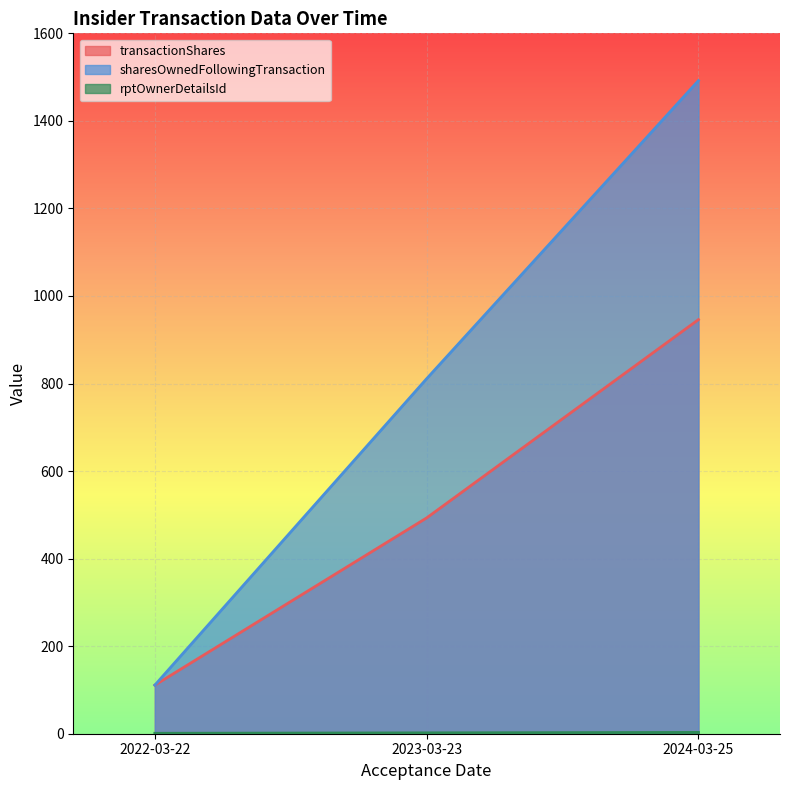

The value of rptOwnerDetailsId at 2023-03-23 is 2. True or false?

True